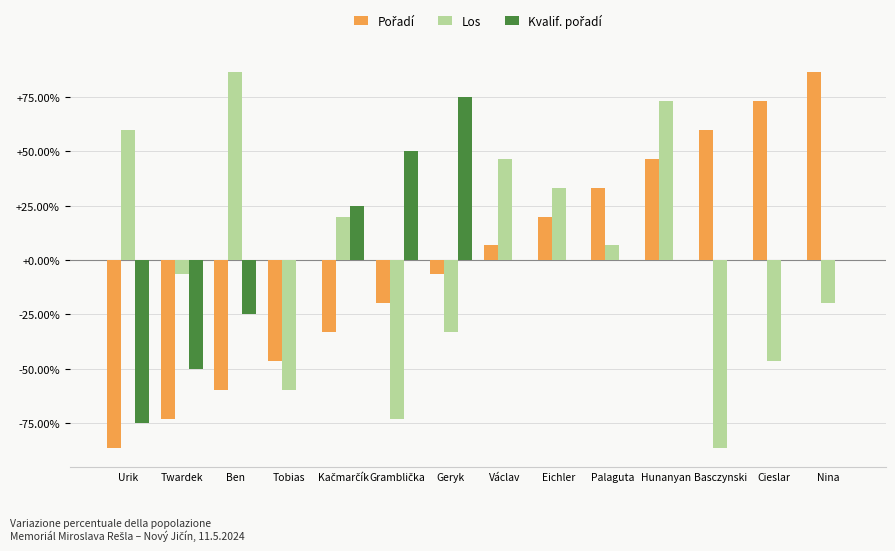

Are the bars grouped side by side (vs. stacked)?

Yes